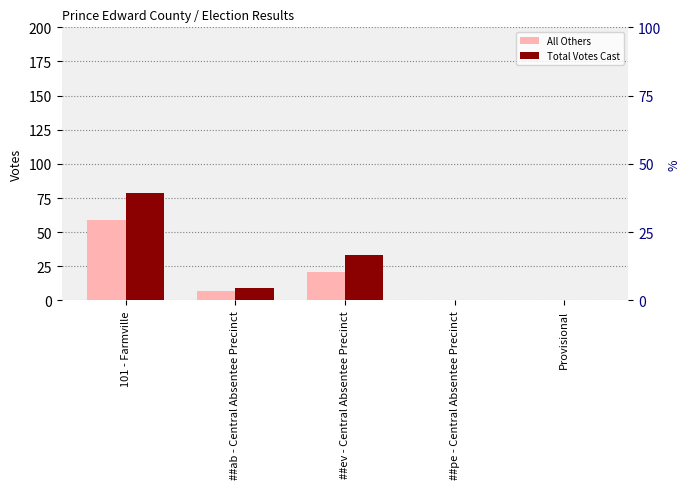

Is it true that All Others equals 10 at ##ab - Central Absentee Precinct?

False